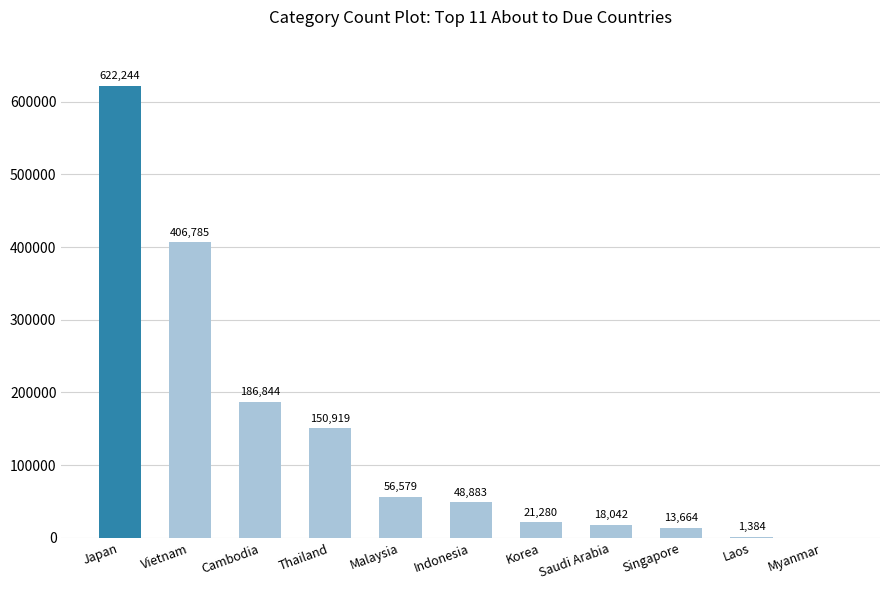

What is the change in value from Vietnam to Laos?

-405401.3